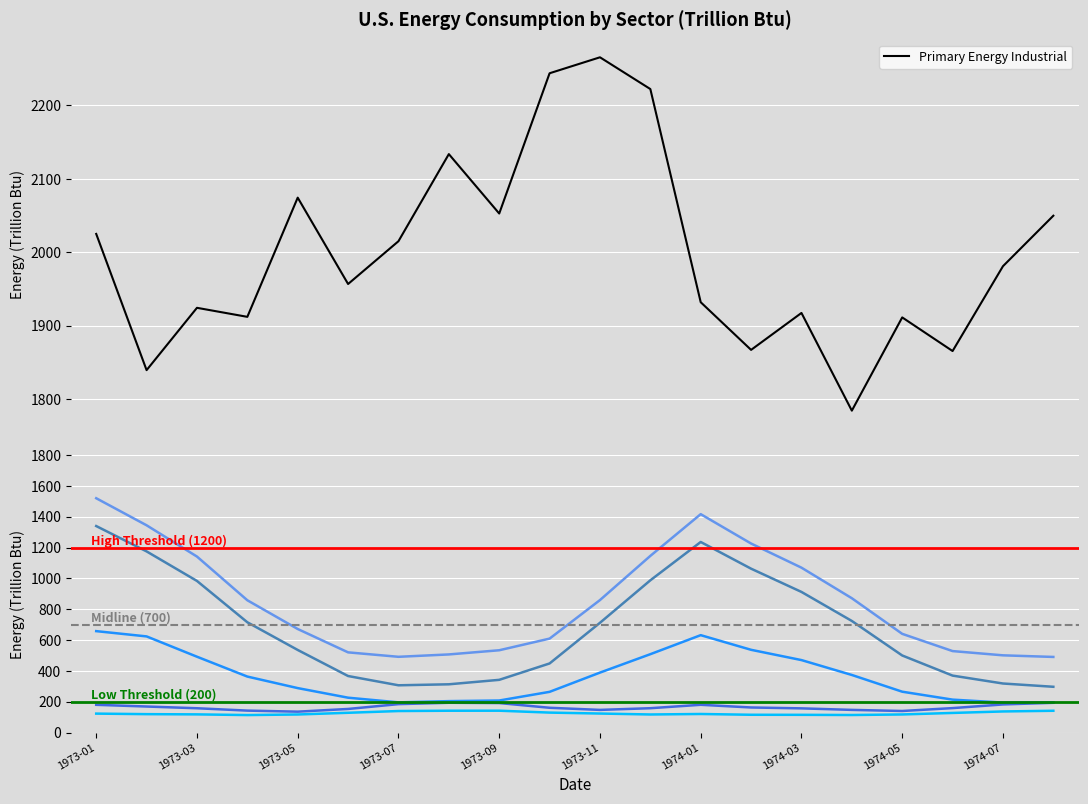

What is the difference between the second highest and minimum values in the Electricity Sales Commercial series?

28.1